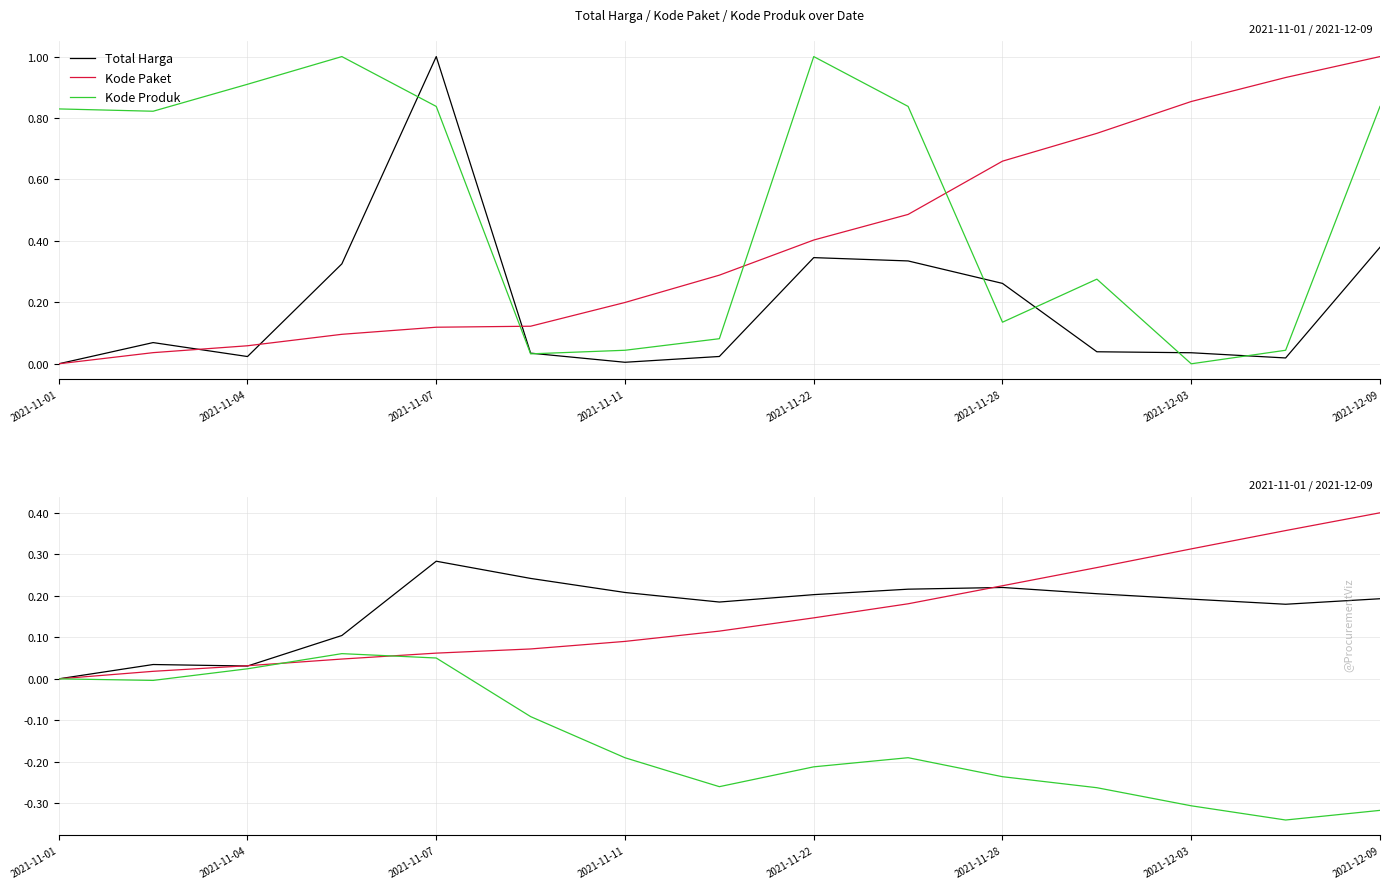

Count the number of data series in this chart.

3